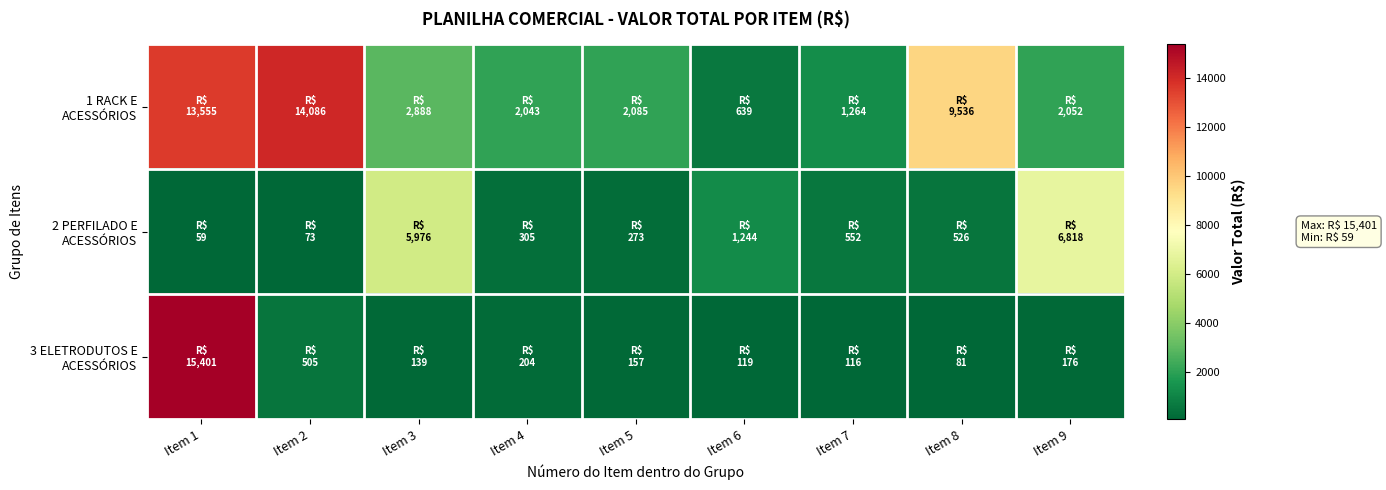

At how many categories does at least one series exceed 4855?

5